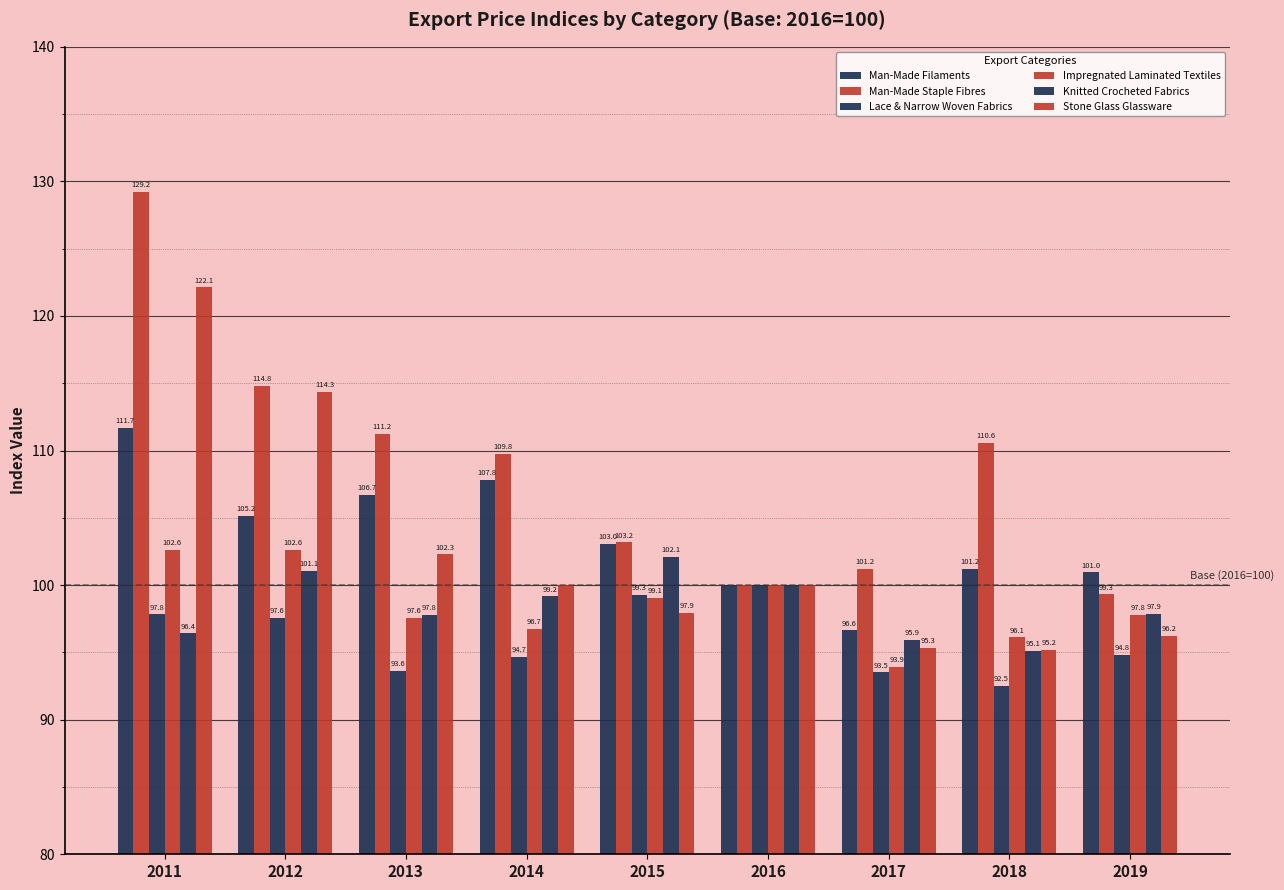

Are the bars grouped side by side (vs. stacked)?

Yes